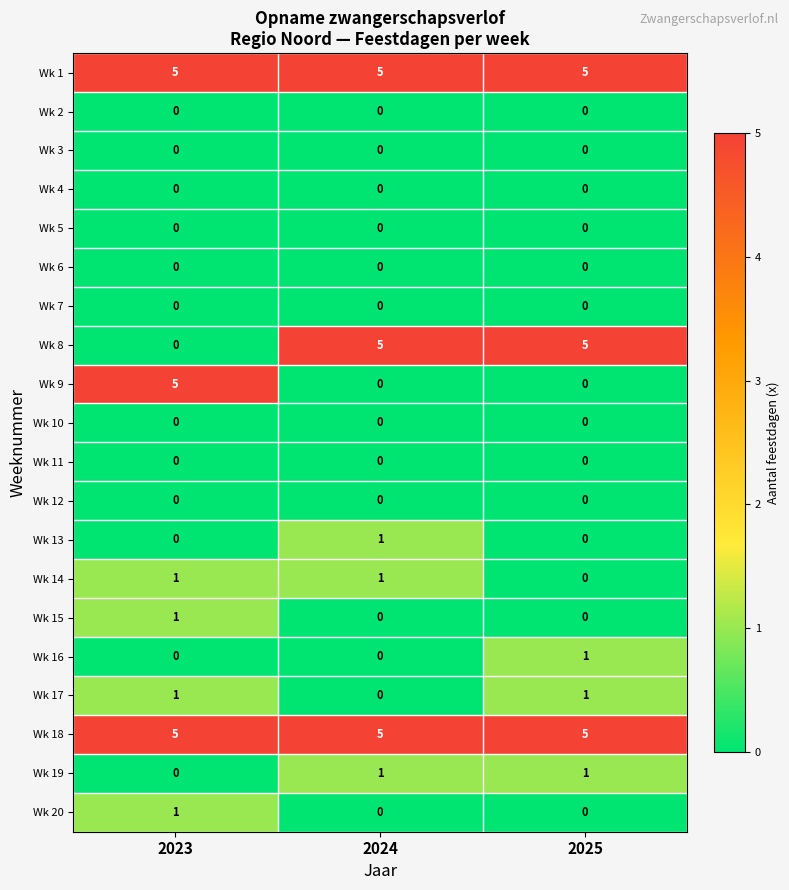

At which category is the sum across all series the highest?

2023